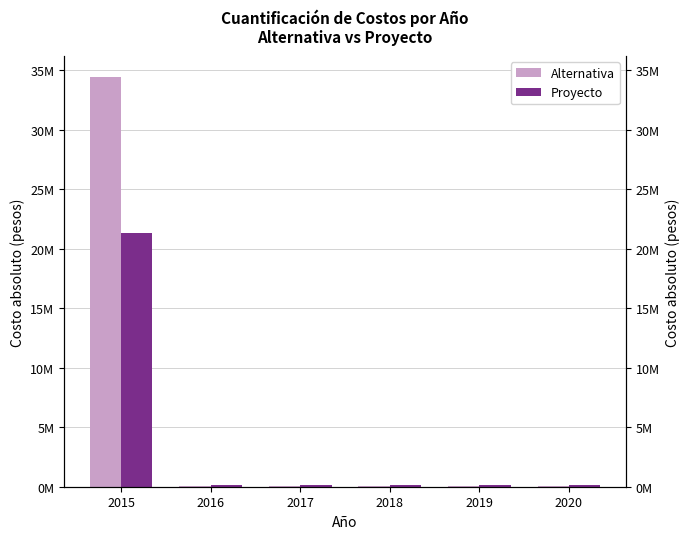

How many groups of bars are there?

6